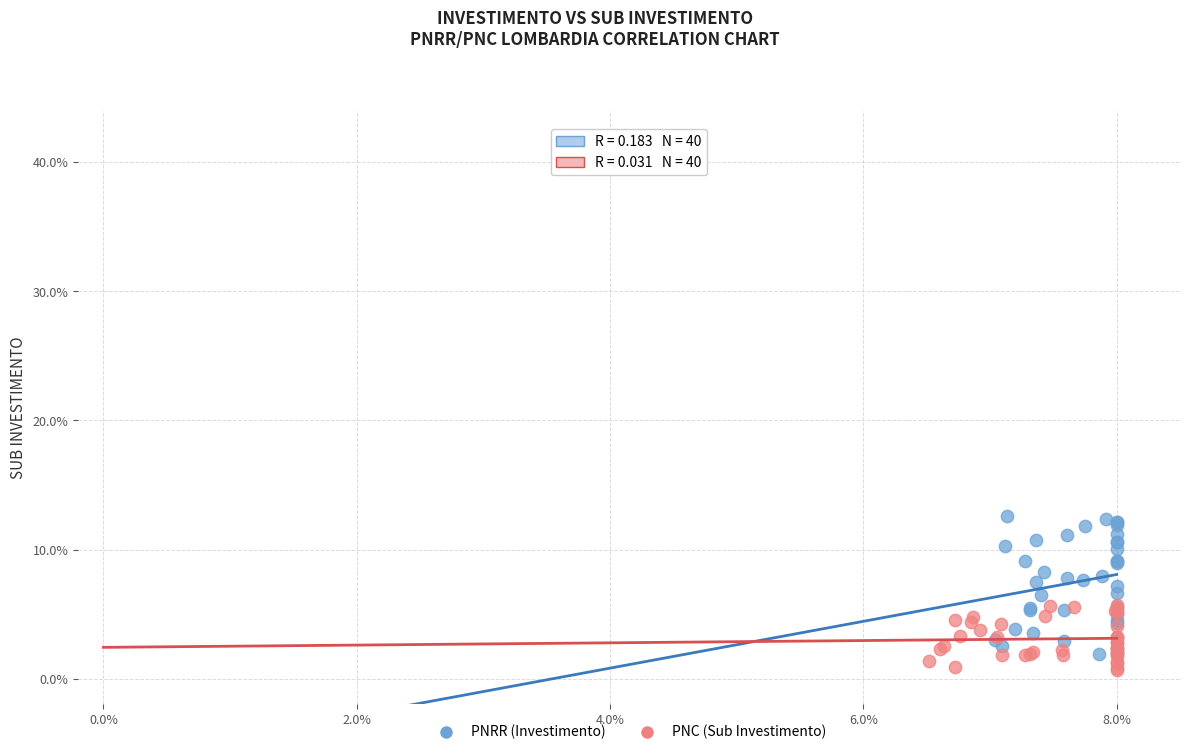

Which series contains the highest Y value?

PNRR (Investimento)